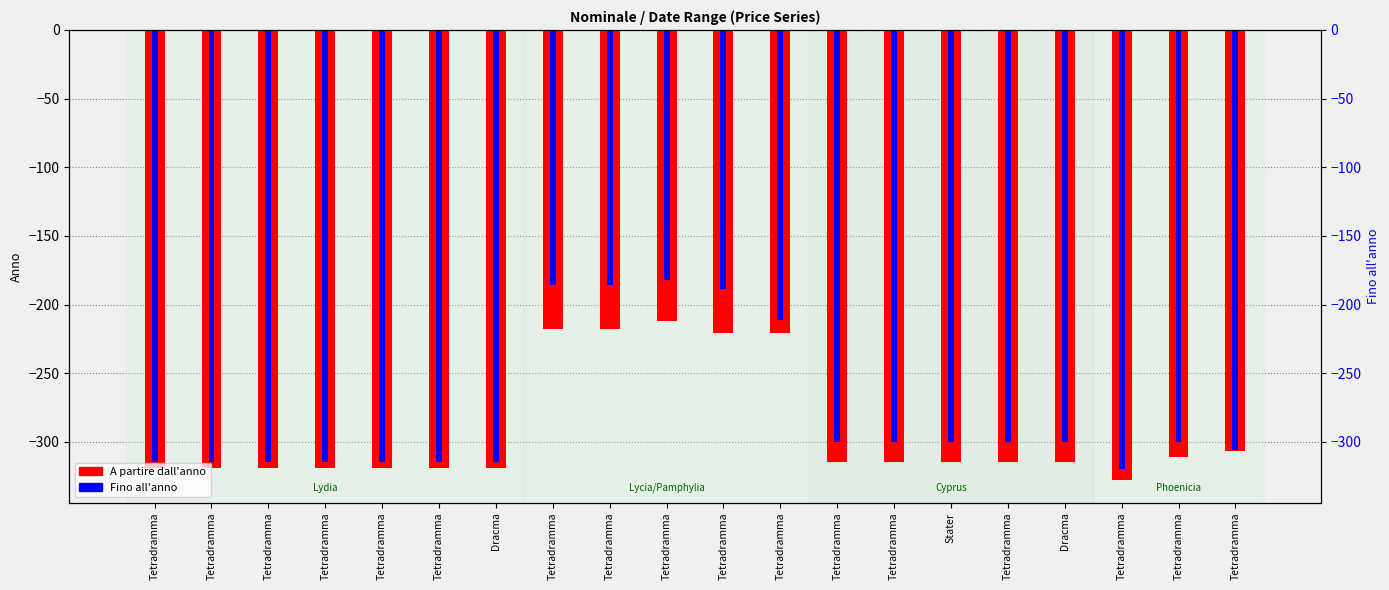

What is the approximate value of A partire dall'anno at Tetradramma, to the nearest 50?

-300